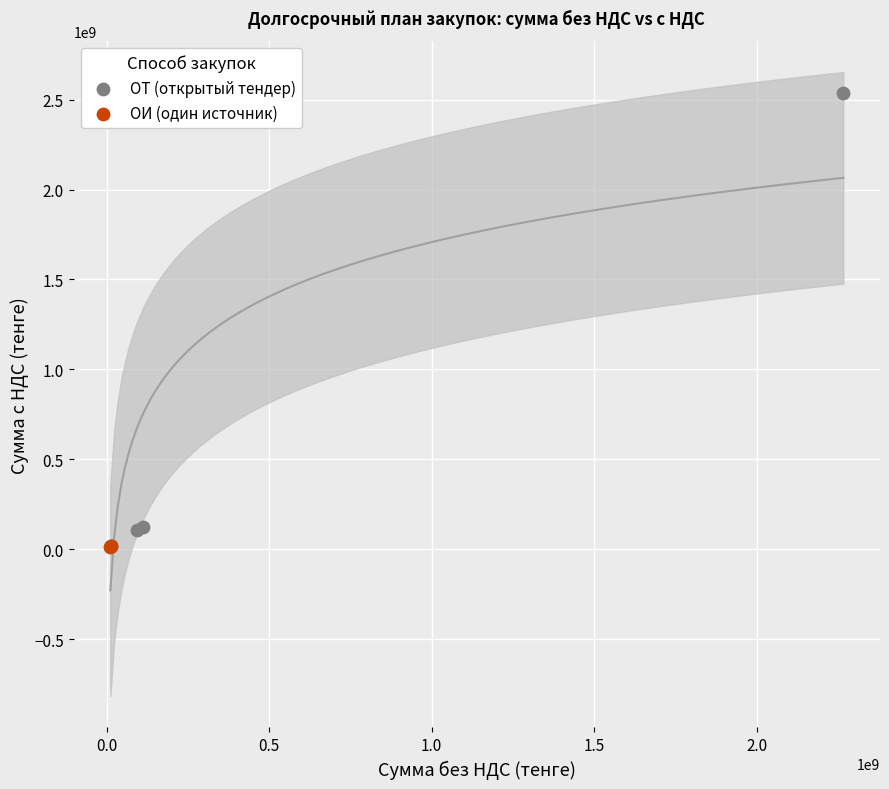

What are all the series names shown in the legend?

ОТ (открытый тендер), ОИ (один источник)